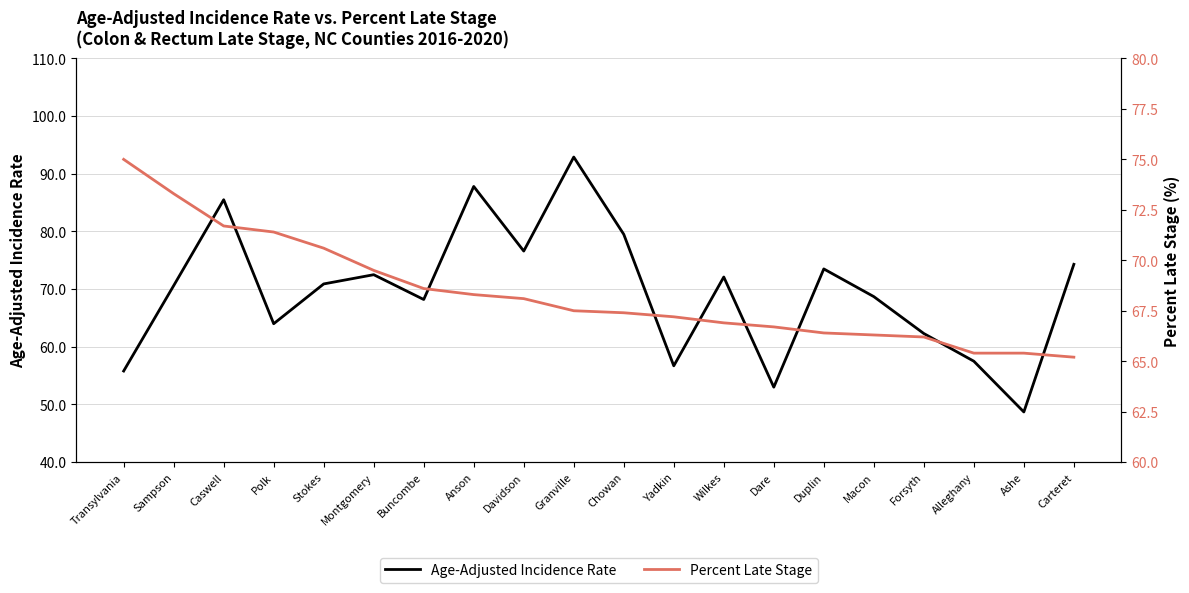

True or false: Age-Adjusted Incidence Rate has a value of 70.9 at Stokes.

True